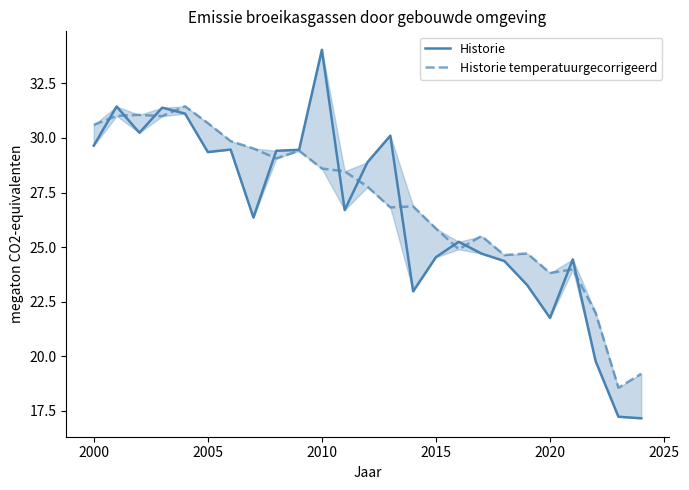

After their last crossing, which series has the higher values: Historie temperatuurgecorrigeerd or Historie?

Historie temperatuurgecorrigeerd